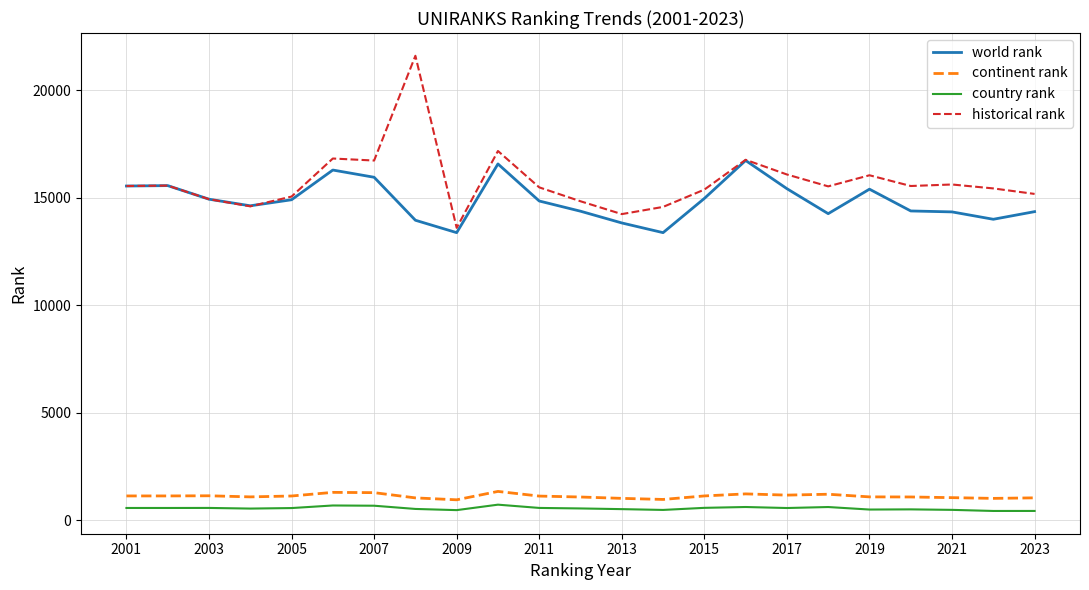

Which series has the widest spread of values?

historical rank